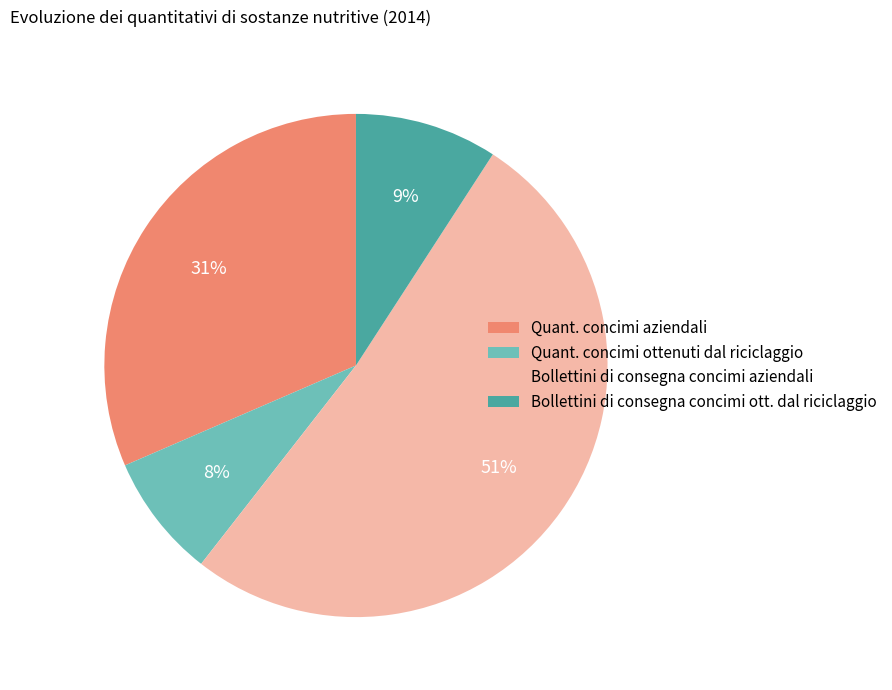

Is there any slice that represents more than half of the pie?

Yes